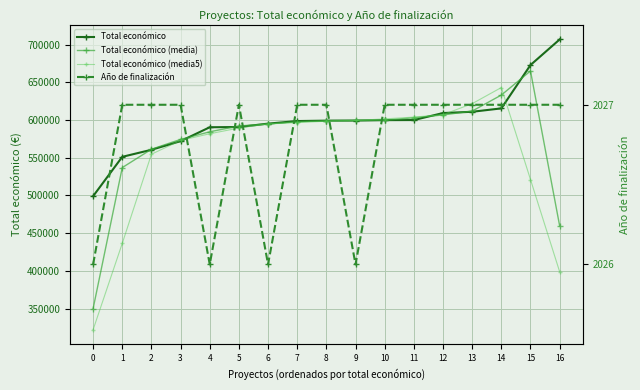

How many lines are shown in the chart?

4